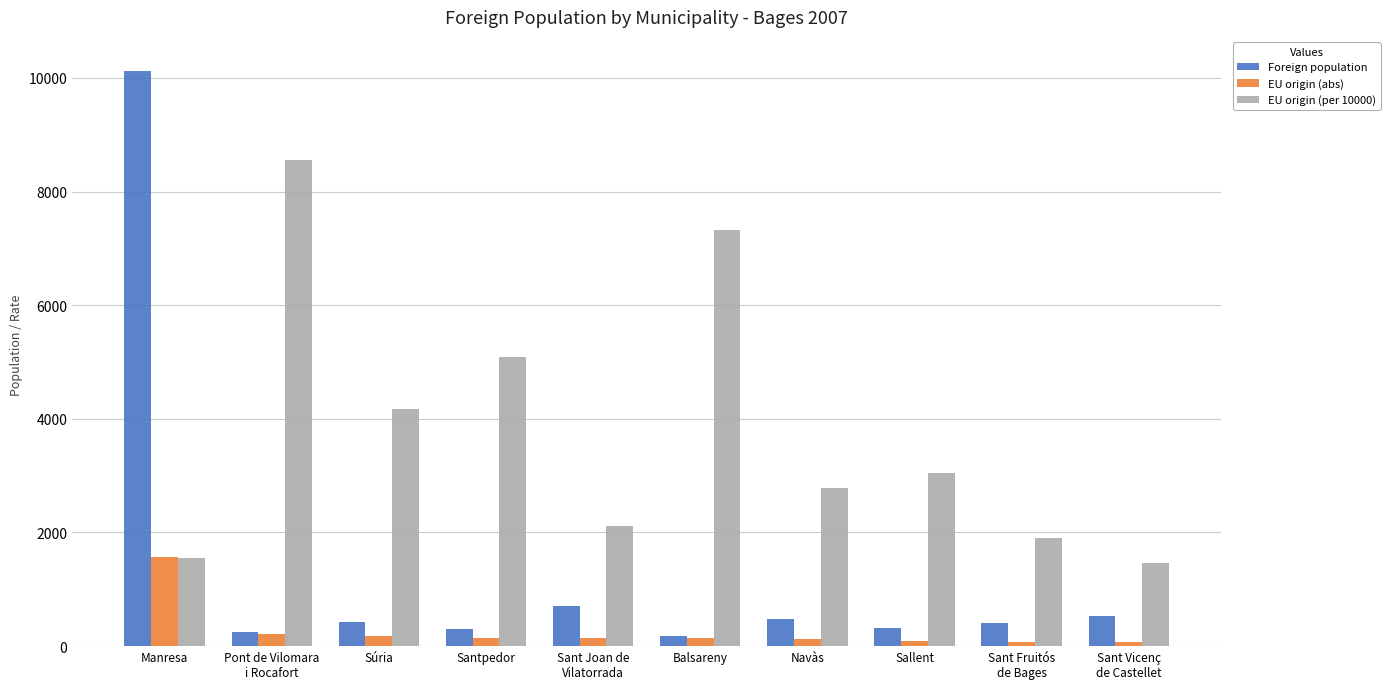

Which series has the largest total across all categories?

EU origin (per 10000)